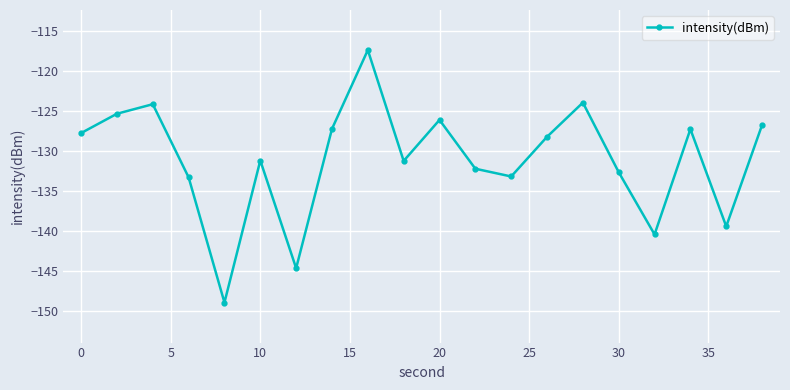

What is the greatest value displayed?

-117.4